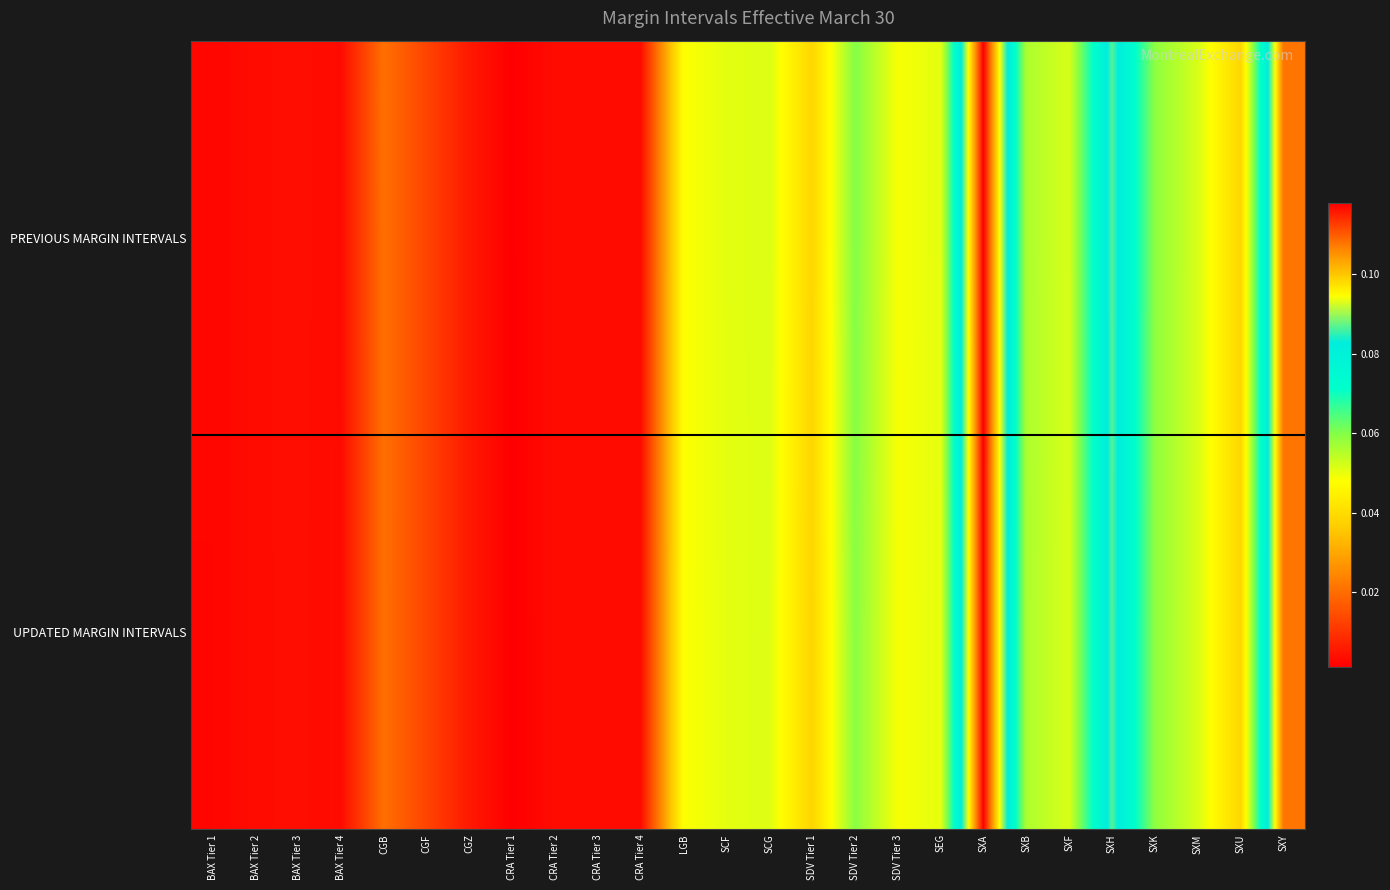

Reading left to right, transcribe all the data shown in this chart.

PREVIOUS MARGIN INTERVALS: BAX Tier 1=0.0	BAX Tier 2=0.0	BAX Tier 3=0.0	BAX Tier 4=0.0	CGB=0.0	CGF=0.0	CGZ=0.0	CRA Tier 1=0.0	CRA Tier 2=0.0	CRA Tier 3=0.0	CRA Tier 4=0.0	LGB=0.0	SCF=0.1	SCG=0.1	SDV Tier 1=0.0	SDV Tier 2=0.1	SDV Tier 3=0.0	SEG=0.1	SXA=0.1	SXB=0.1	SXF=0.1	SXH=0.1	SXK=0.1	SXM=0.1	SXU=0.0	SXY=0.1
UPDATED MARGIN INTERVALS: BAX Tier 1=0.0	BAX Tier 2=0.0	BAX Tier 3=0.0	BAX Tier 4=0.0	CGB=0.0	CGF=0.0	CGZ=0.0	CRA Tier 1=0.0	CRA Tier 2=0.0	CRA Tier 3=0.0	CRA Tier 4=0.0	LGB=0.0	SCF=0.1	SCG=0.1	SDV Tier 1=0.0	SDV Tier 2=0.1	SDV Tier 3=0.0	SEG=0.1	SXA=0.1	SXB=0.1	SXF=0.1	SXH=0.1	SXK=0.1	SXM=0.1	SXU=0.0	SXY=0.1